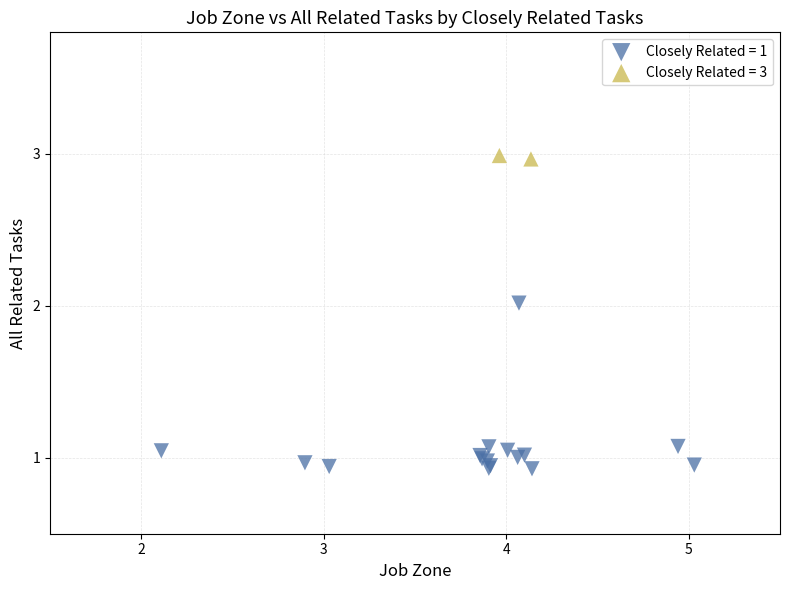

What are all the series names shown in the legend?

Closely Related = 1, Closely Related = 3